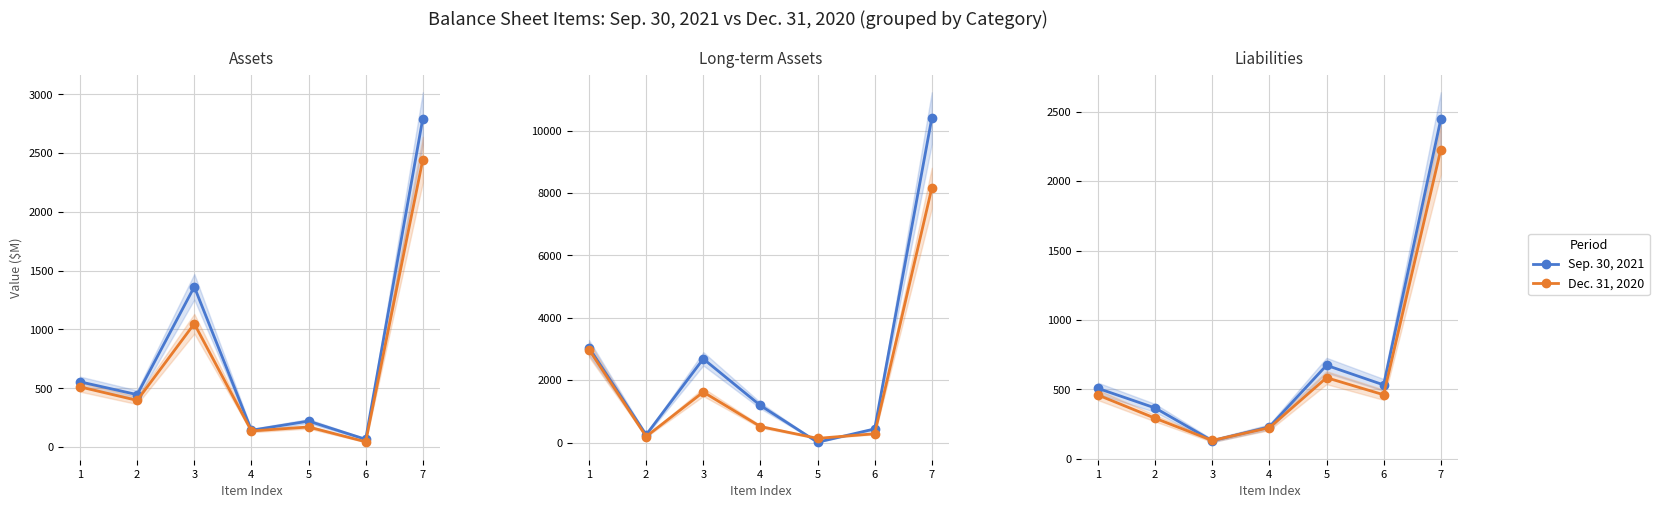

At how many categories does at least one series exceed 1500?

1